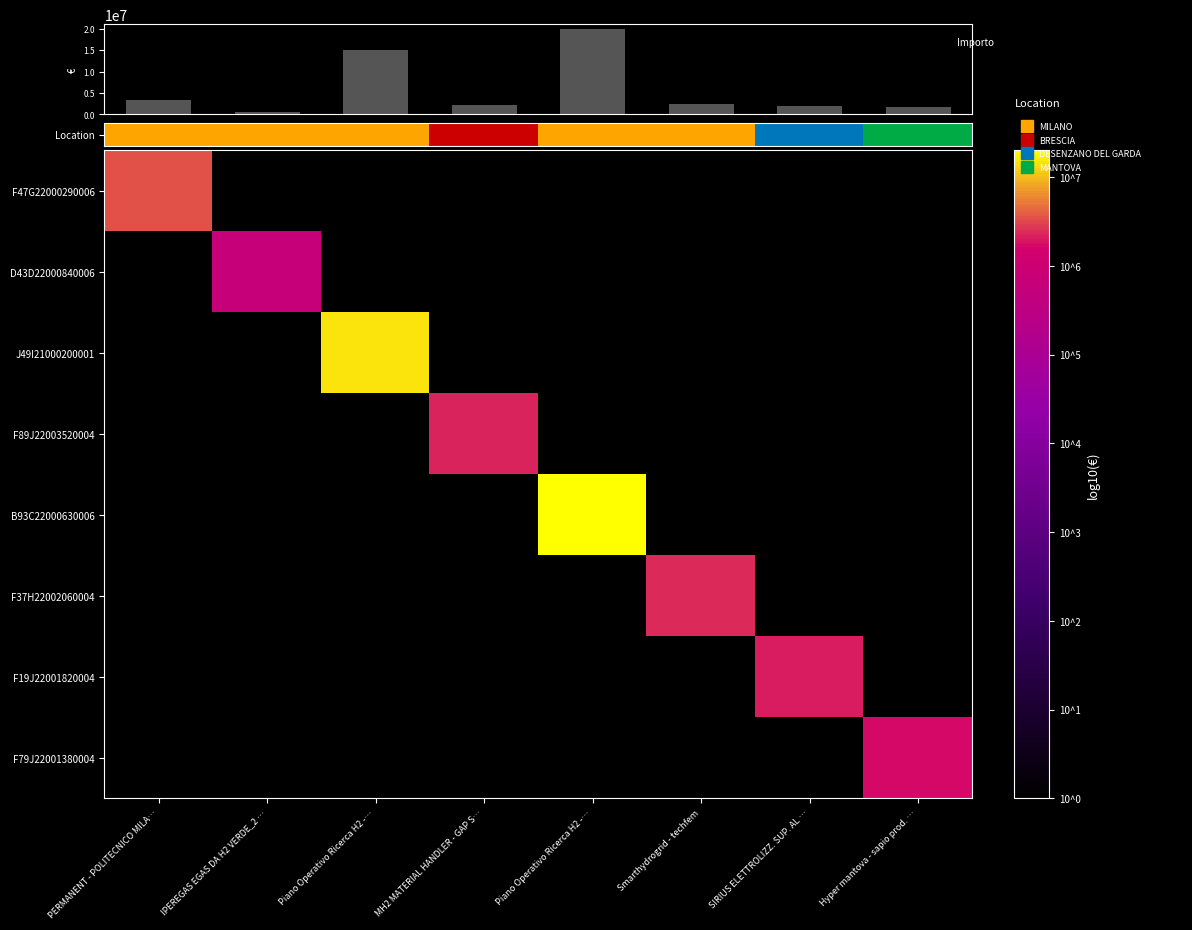

What is the greatest value displayed?

20000000.0